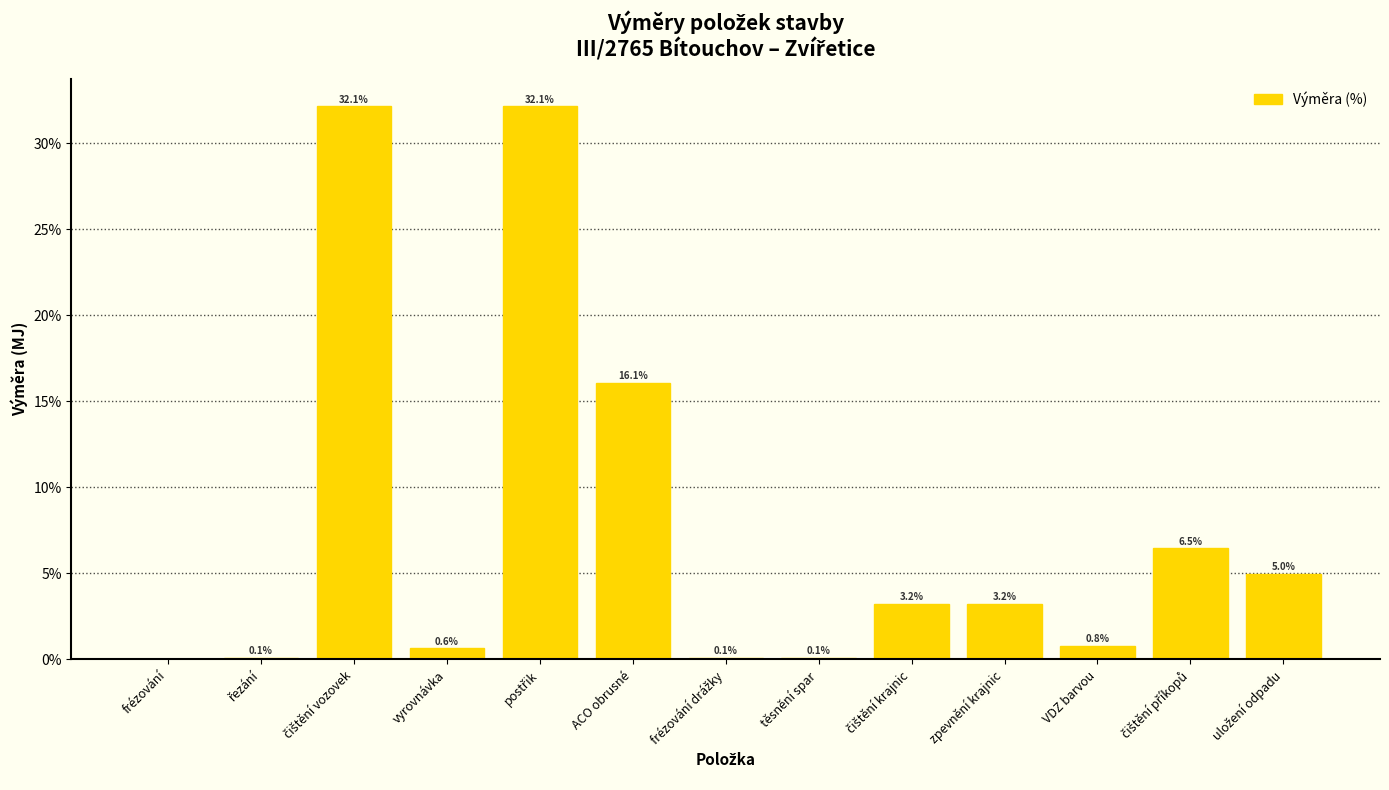

Is it true that the value at těsnění spar is 0.1?

True